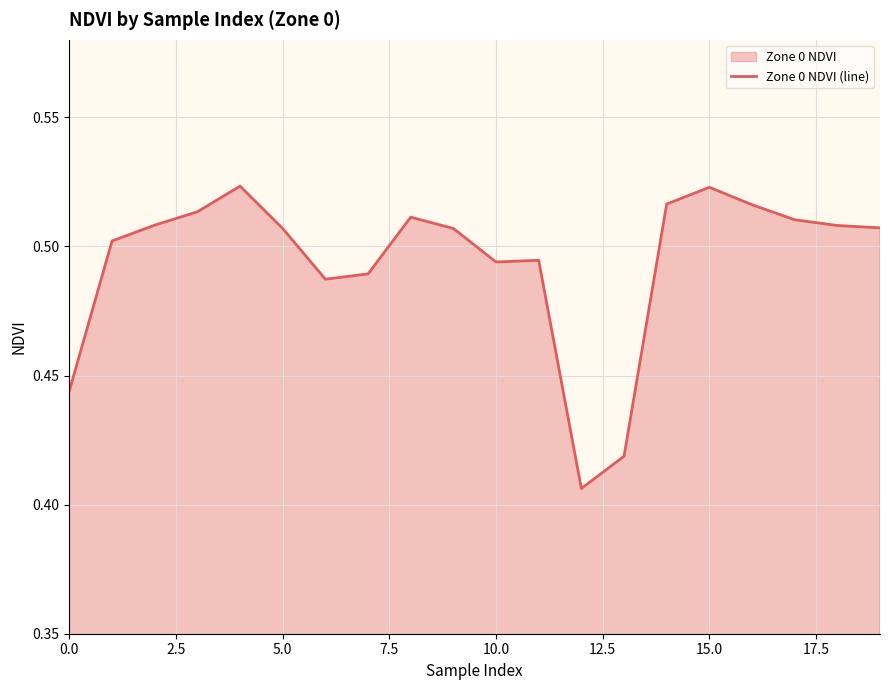

Is it true that the value at 15.0 is 0.7?

False